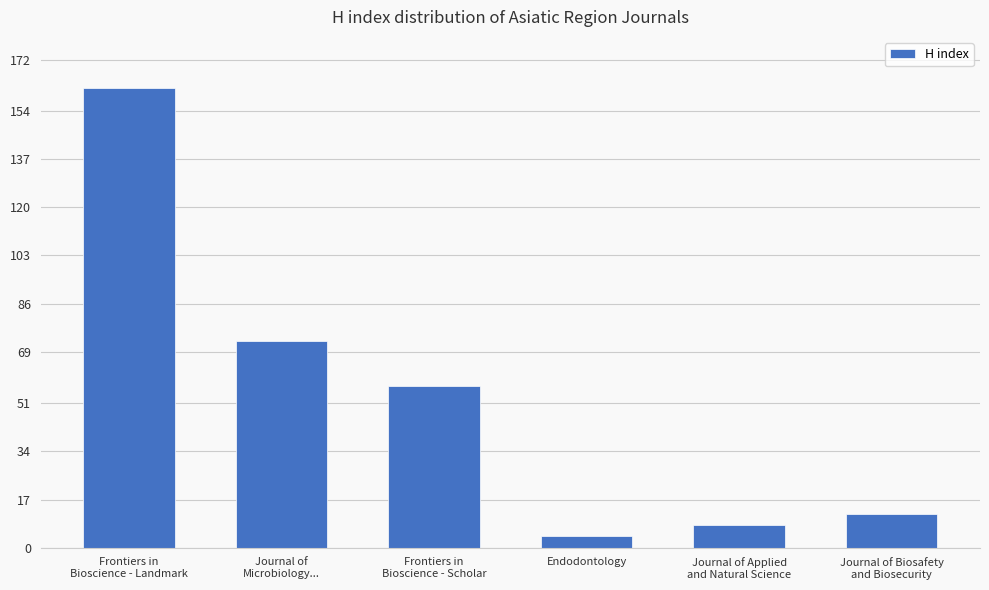

What is the sum of all values?

316